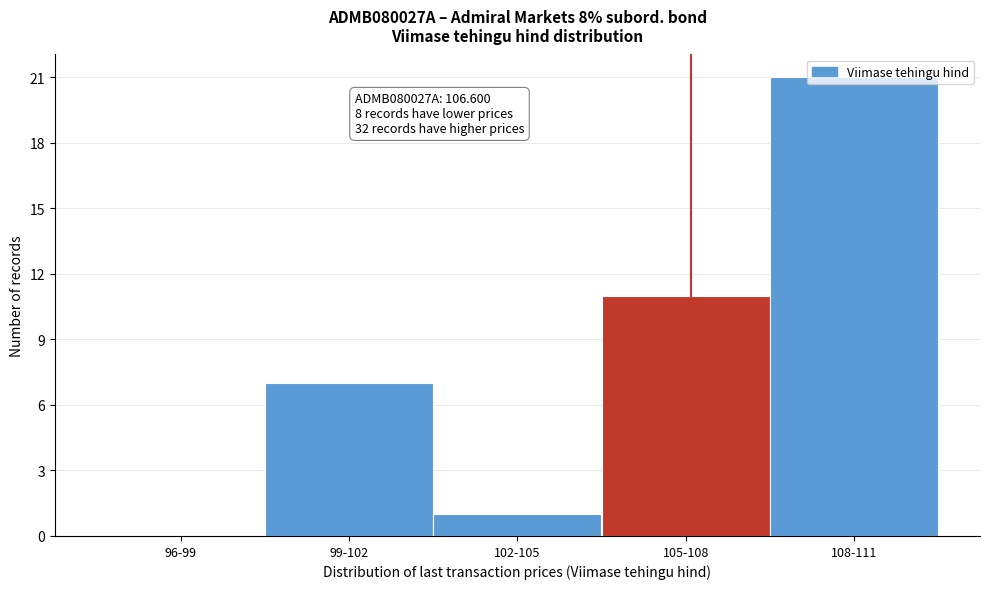

What is the sum of all values?

40